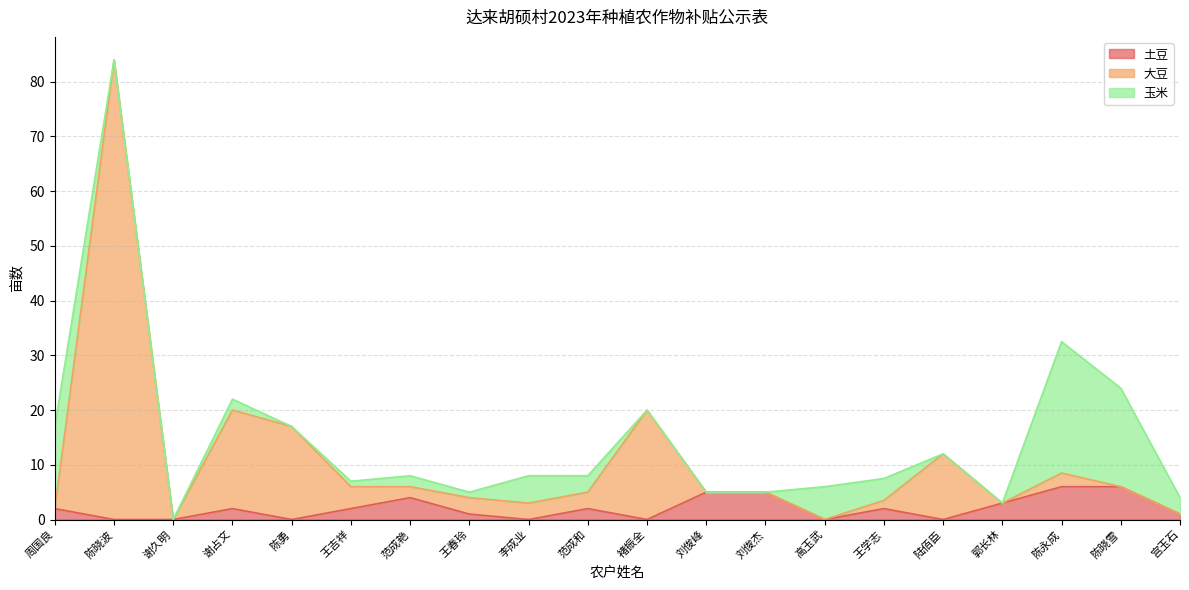

What is the total value across all series at 陈晓雪?

24.0